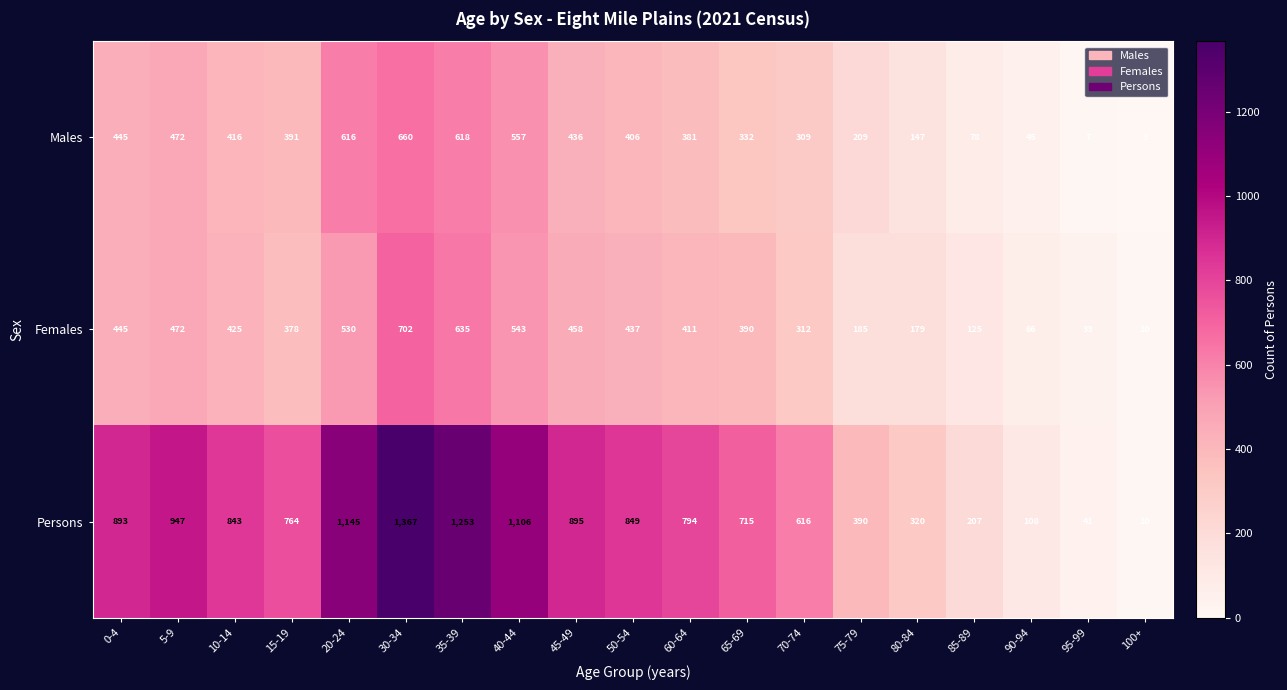

True or false: Females has a value of 864 at 20-24.

False